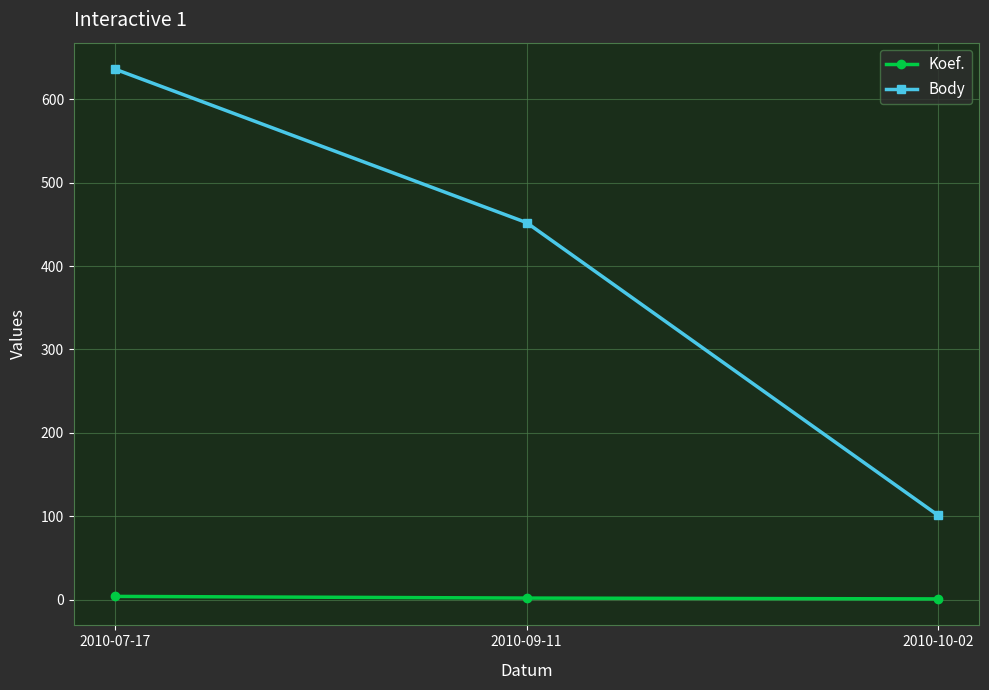

What is the highest value of the Koef. series?

4